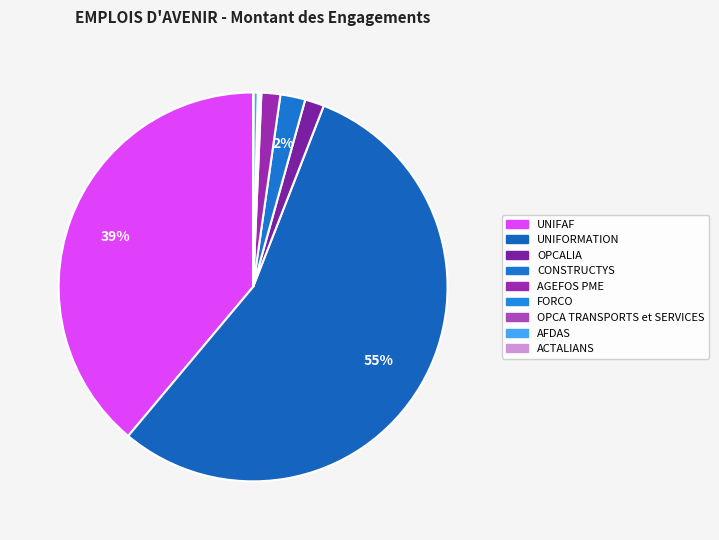

How many segments does this pie chart have?

9